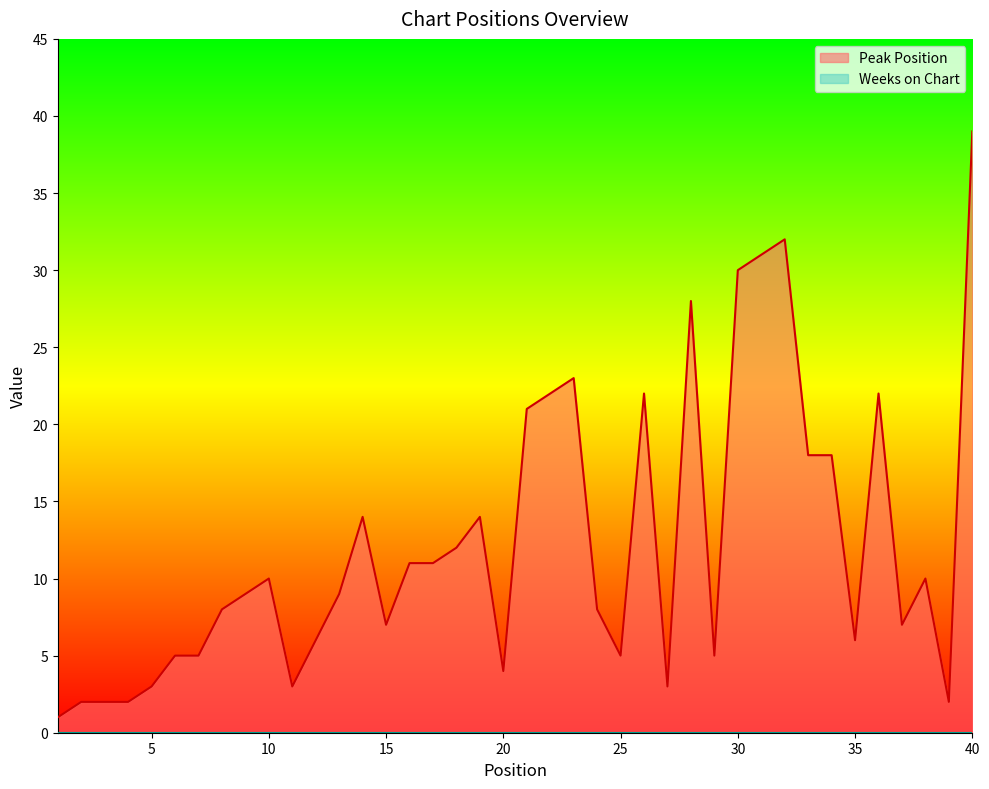

What is the value of the 9th point from the left?

9